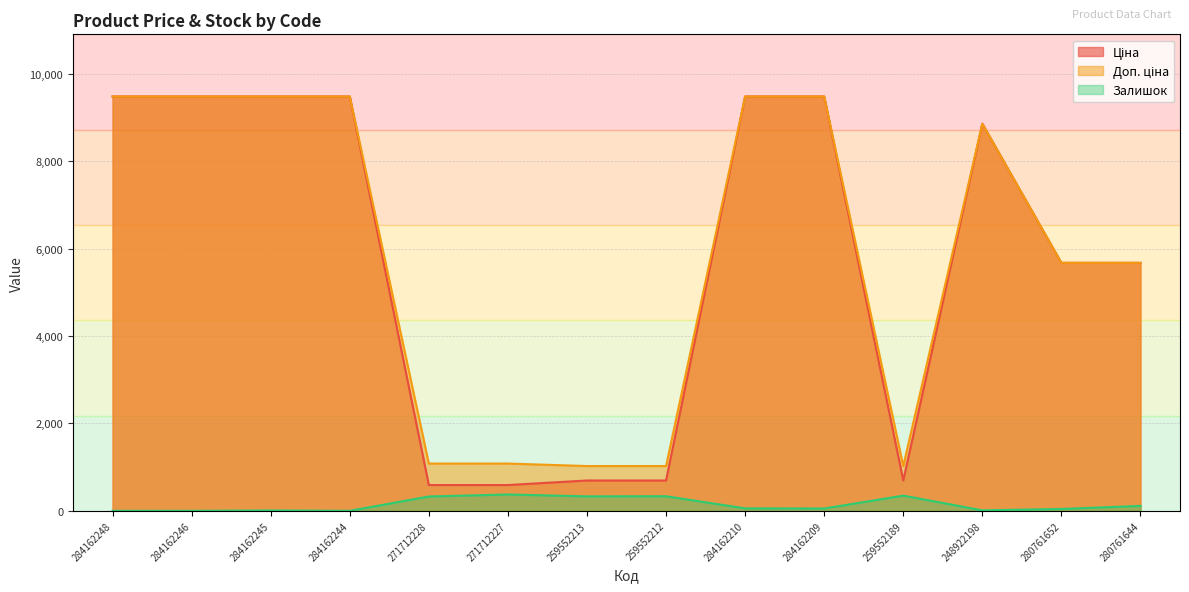

Which category has the lowest value across all series?

284162248